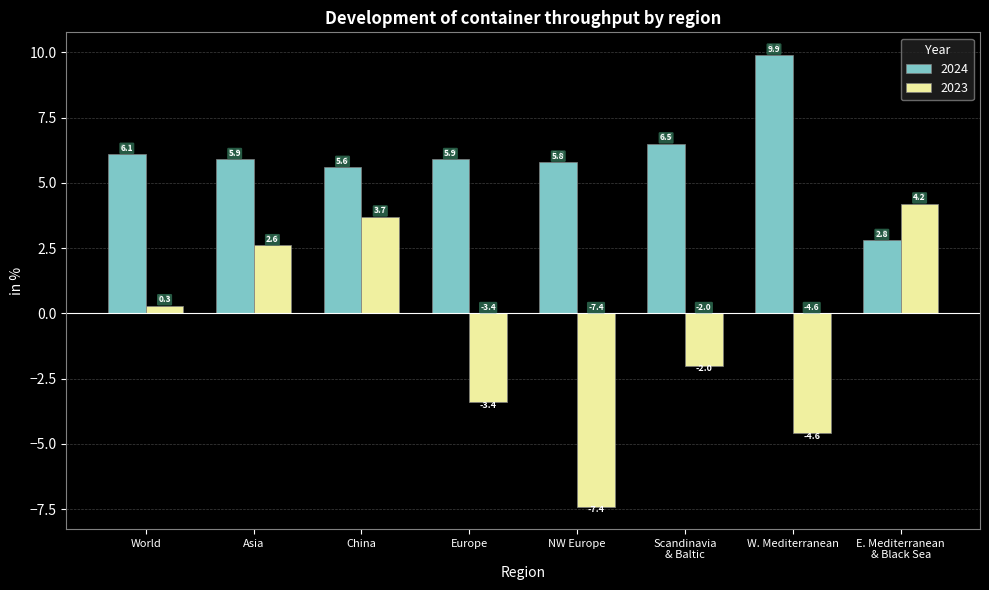

List the labels in order of 2023 value, smallest first.

NW Europe, W. Mediterranean, Europe, Scandinavia
& Baltic, World, Asia, China, E. Mediterranean
& Black Sea